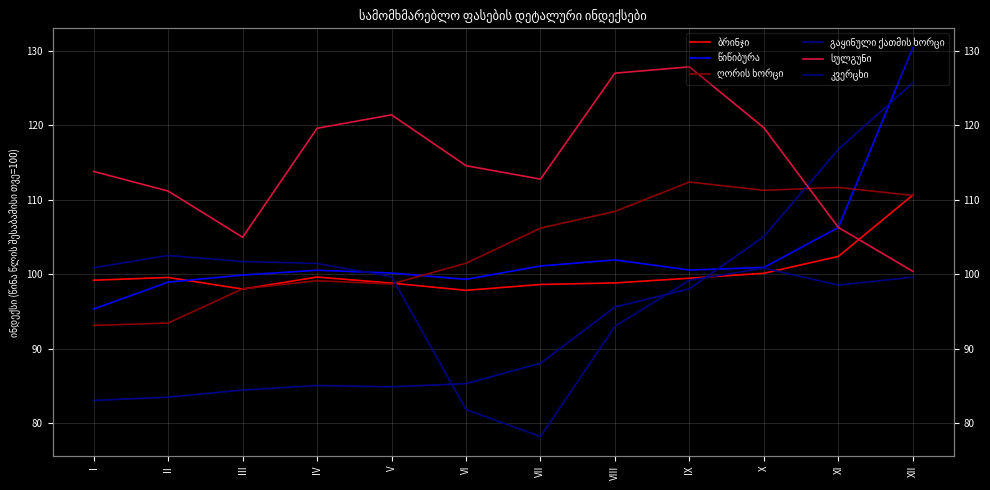

Does the chart display data point markers on the line(s)?

No